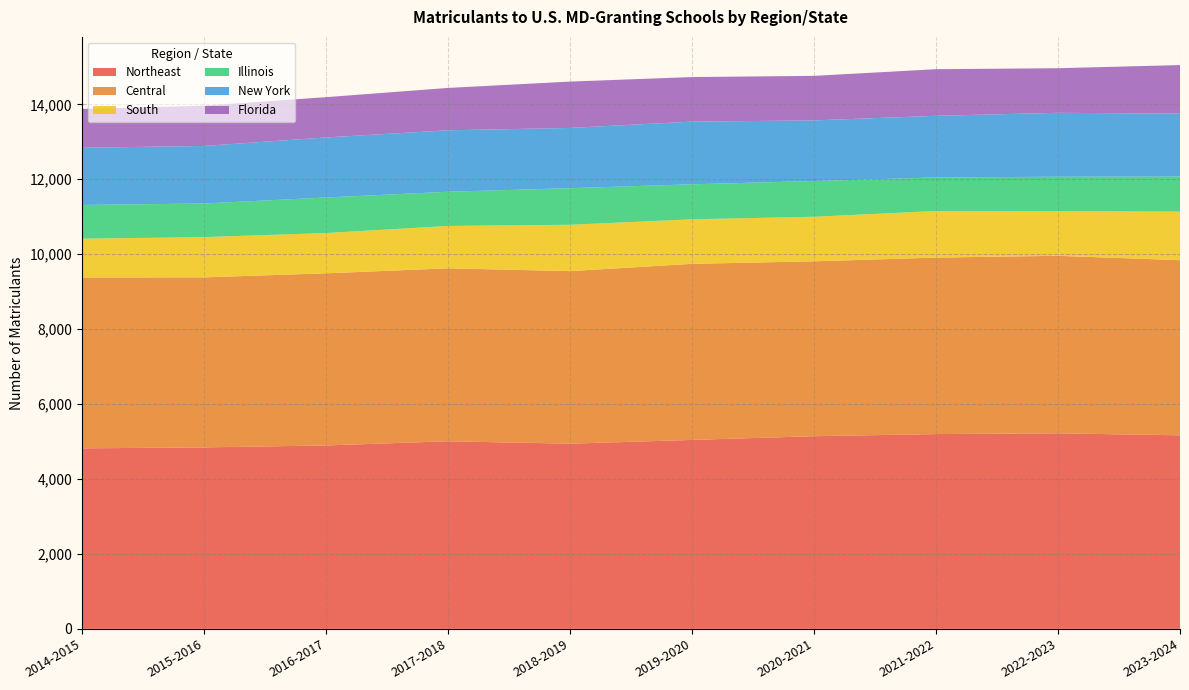

Reading right to left, list all the values displayed in this chart.

Northeast: 2023-2024=5166	2022-2023=5219	2021-2022=5199	2020-2021=5142	2019-2020=5043	2018-2019=4942	2017-2018=5007	2016-2017=4895	2015-2016=4843	2014-2015=4818
Central: 2023-2024=4675	2022-2023=4739	2021-2022=4711	2020-2021=4669	2019-2020=4700	2018-2019=4607	2017-2018=4617	2016-2017=4595	2015-2016=4539	2014-2015=4560
South: 2023-2024=1296	2022-2023=1190	2021-2022=1244	2020-2021=1189	2019-2020=1189	2018-2019=1237	2017-2018=1131	2016-2017=1075	2015-2016=1075	2014-2015=1036
Illinois: 2023-2024=936	2022-2023=921	2021-2022=895	2020-2021=954	2019-2020=934	2018-2019=977	2017-2018=912	2016-2017=949	2015-2016=897	2014-2015=901
New York: 2023-2024=1680	2022-2023=1706	2021-2022=1646	2020-2021=1618	2019-2020=1674	2018-2019=1608	2017-2018=1641	2016-2017=1603	2015-2016=1536	2014-2015=1527
Florida: 2023-2024=1296	2022-2023=1190	2021-2022=1244	2020-2021=1189	2019-2020=1189	2018-2019=1237	2017-2018=1131	2016-2017=1075	2015-2016=1075	2014-2015=1036